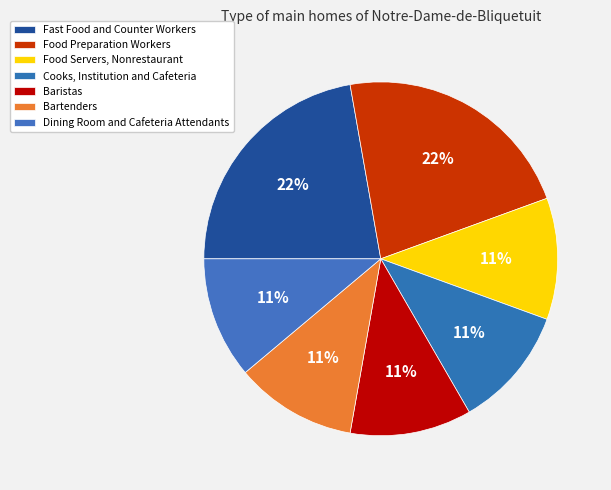

How many segments does this pie chart have?

7